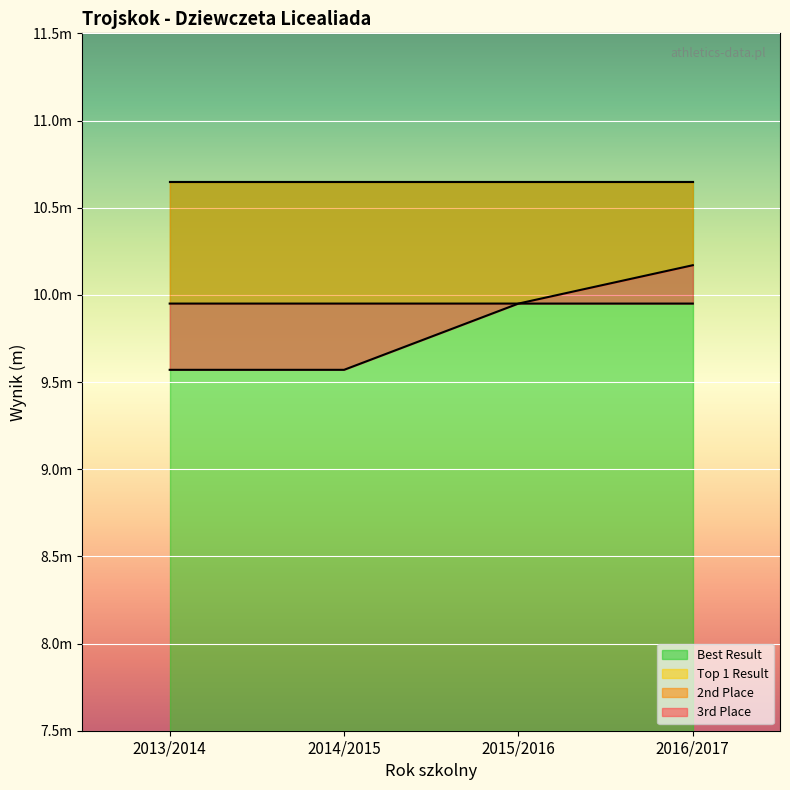

The value of 3rd Place at 2014/2015 is 16.0. True or false?

False